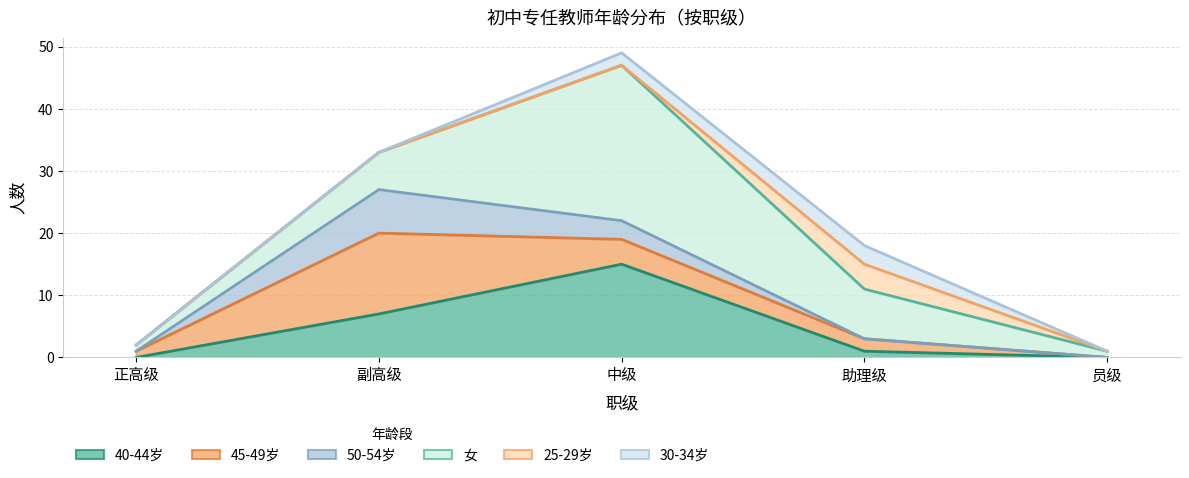

Between 正高级 and 助理级, which is larger?

助理级